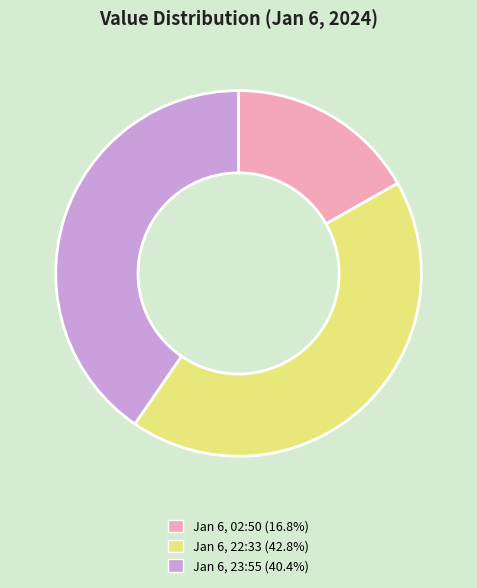

Is the sum of Jan 6, 22:33 (42.8%) and Jan 6, 23:55 (40.4%) greater than half?

Yes